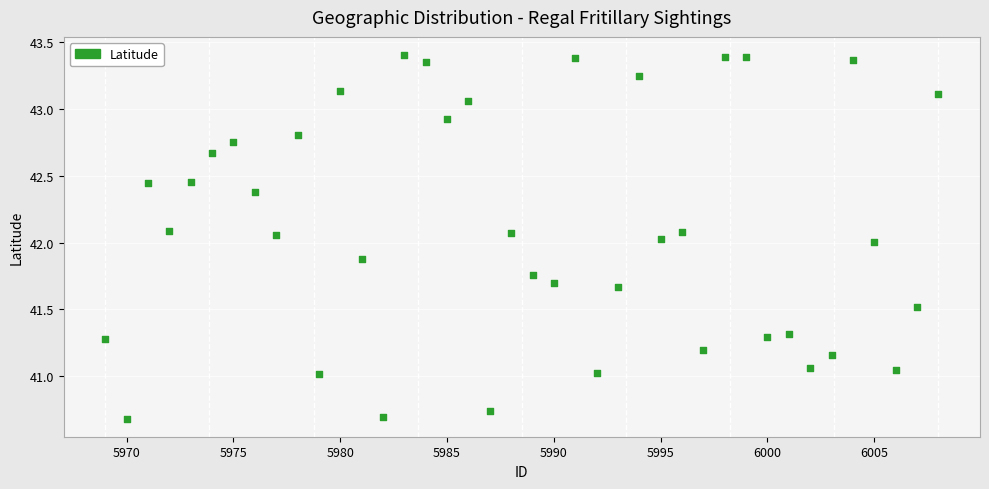

What is the range of Y values (max minus min)?

2.7